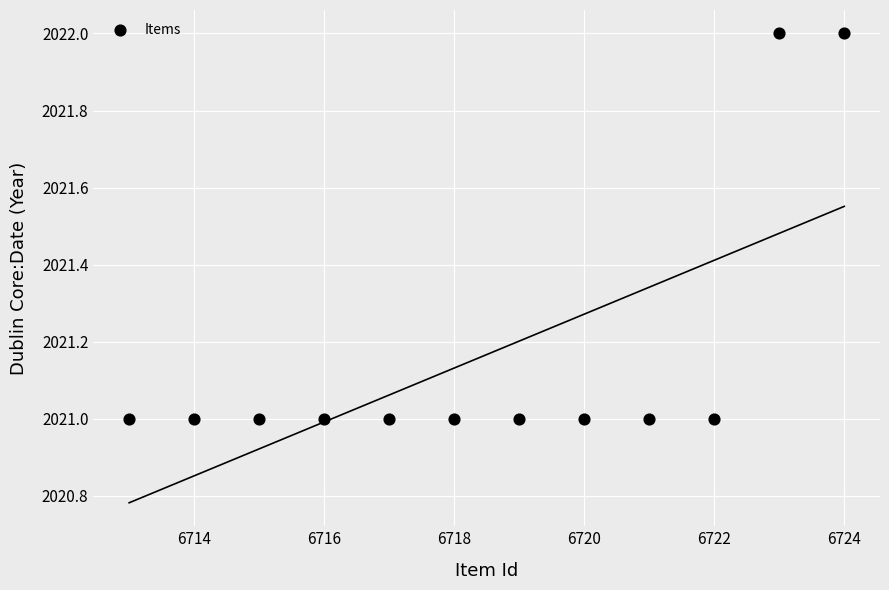

What is the average X value?

6718